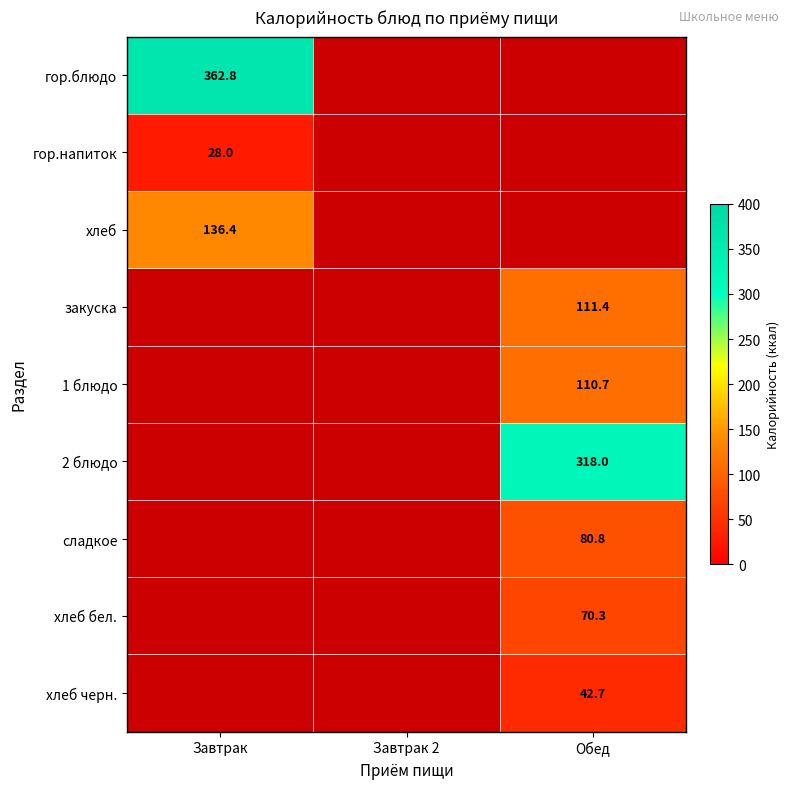

True or false: гор.напиток has a value of 28.0 at Завтрак.

True